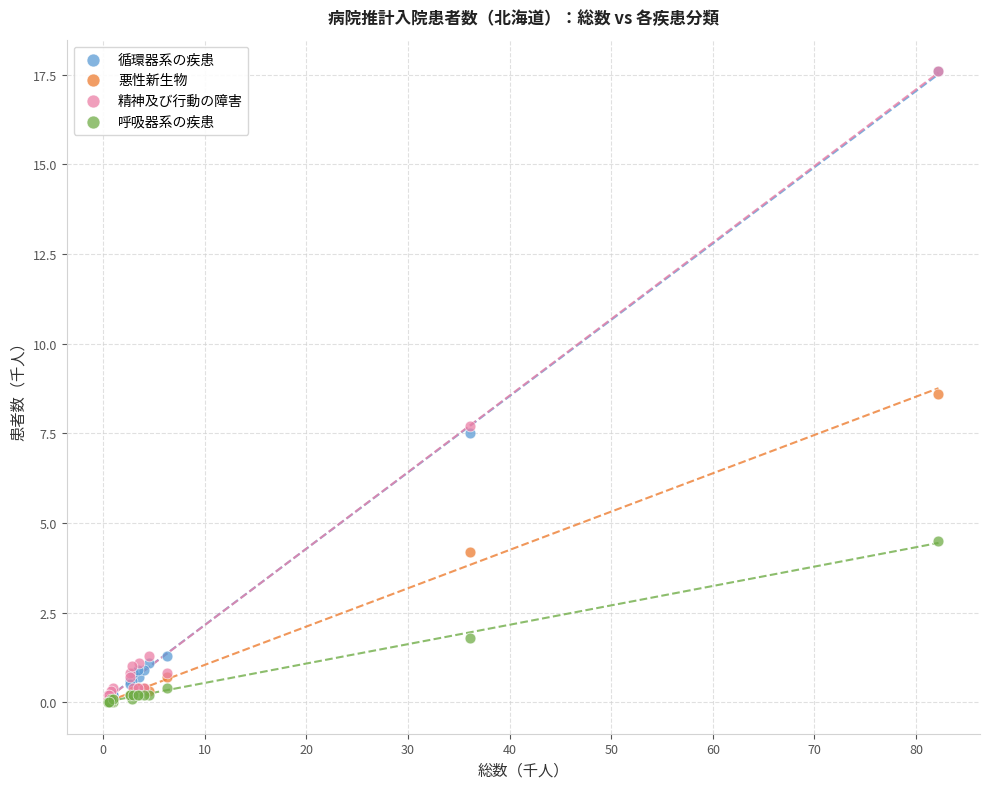

What are all the series names shown in the legend?

循環器系の疾患, 悪性新生物, 精神及び行動の障害, 呼吸器系の疾患